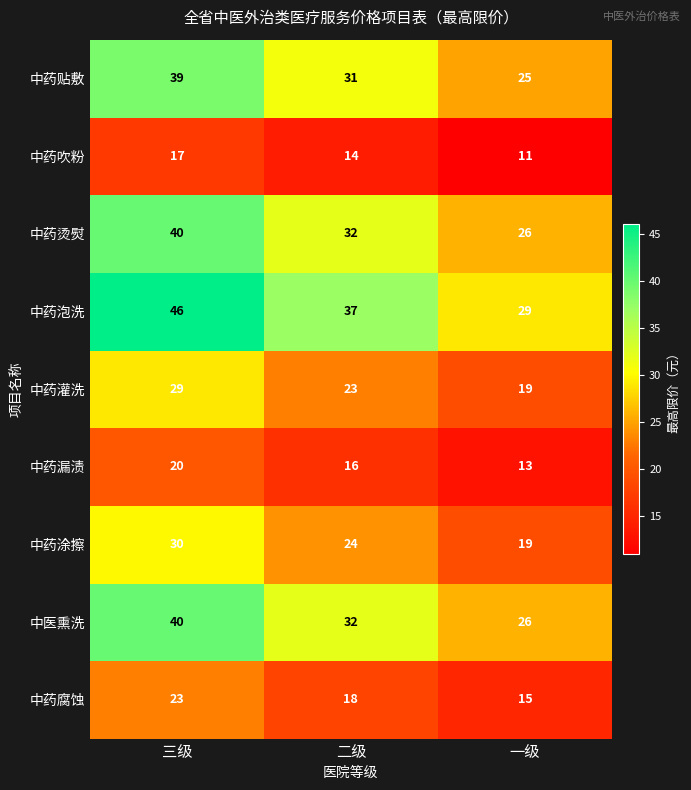

What is the difference between the 中药贴敷 values at 二级 and 一级?

6